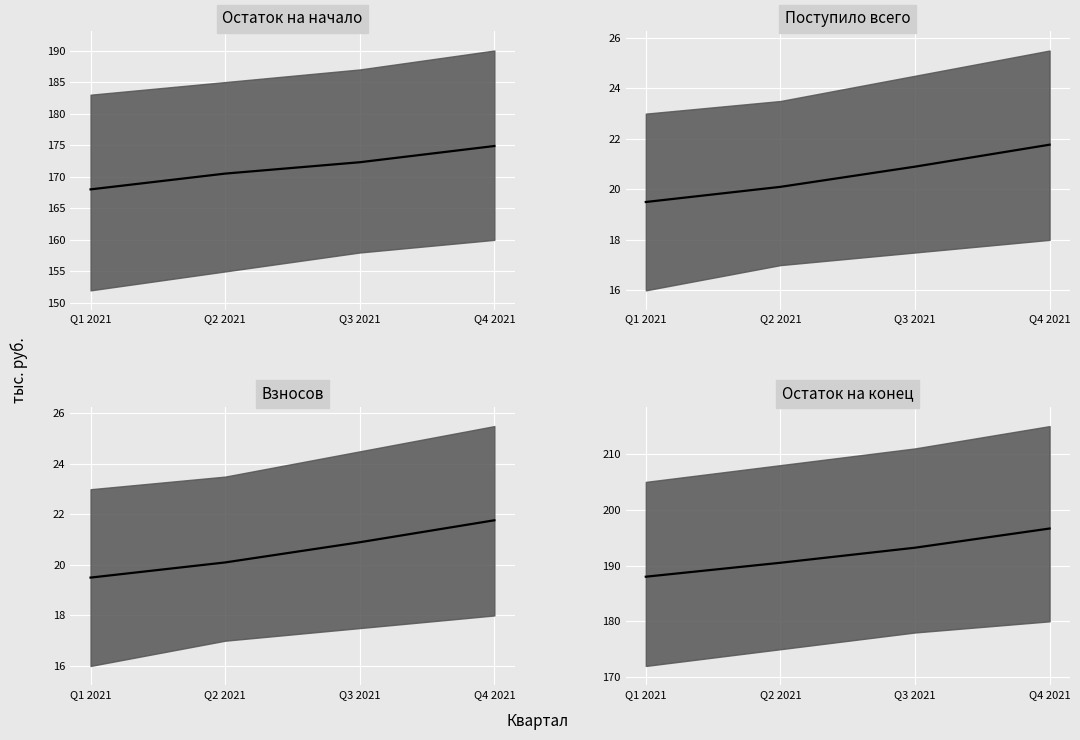

Which label corresponds to the largest value in the chart?

Q4 2021